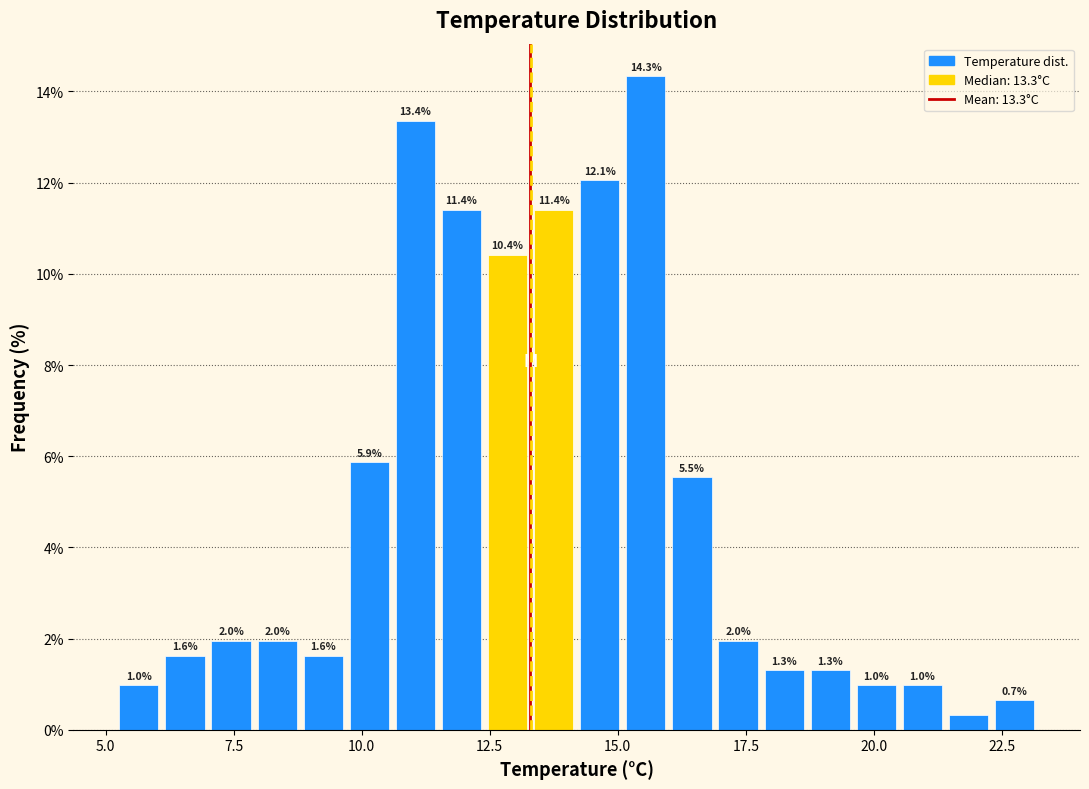

Around what value on the x-axis is the tallest bar? Give the approximate position of its centre, as read against the axis.

15.5